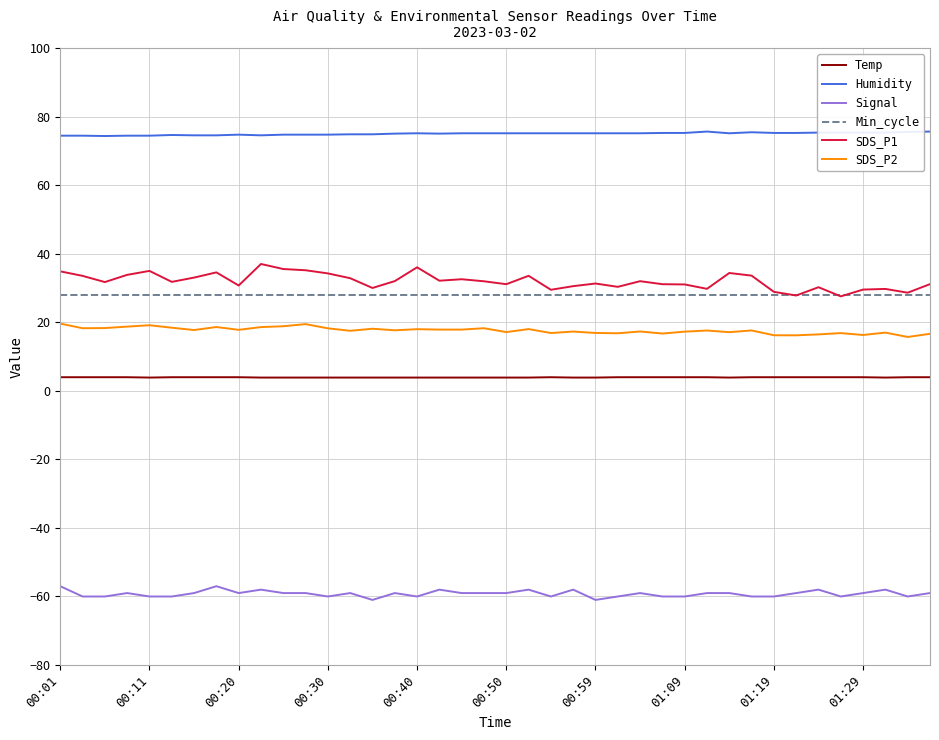

True or false: SDS_P2 and Temp cross at least once.

False